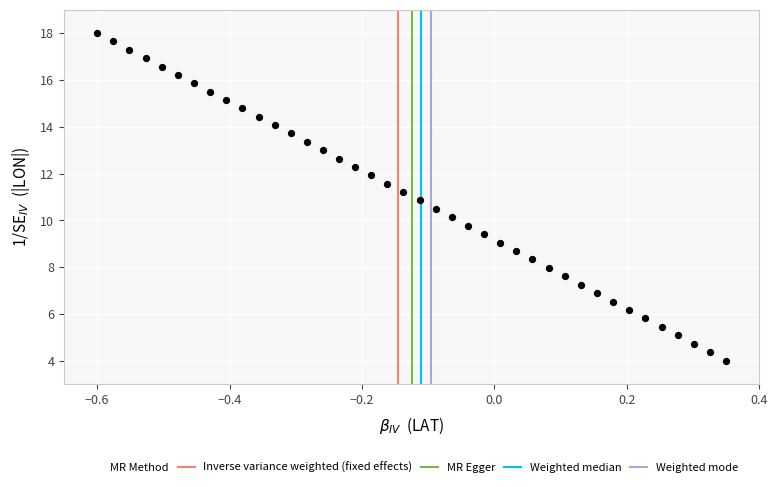

What is the range of Y values (max minus min)?

14.0